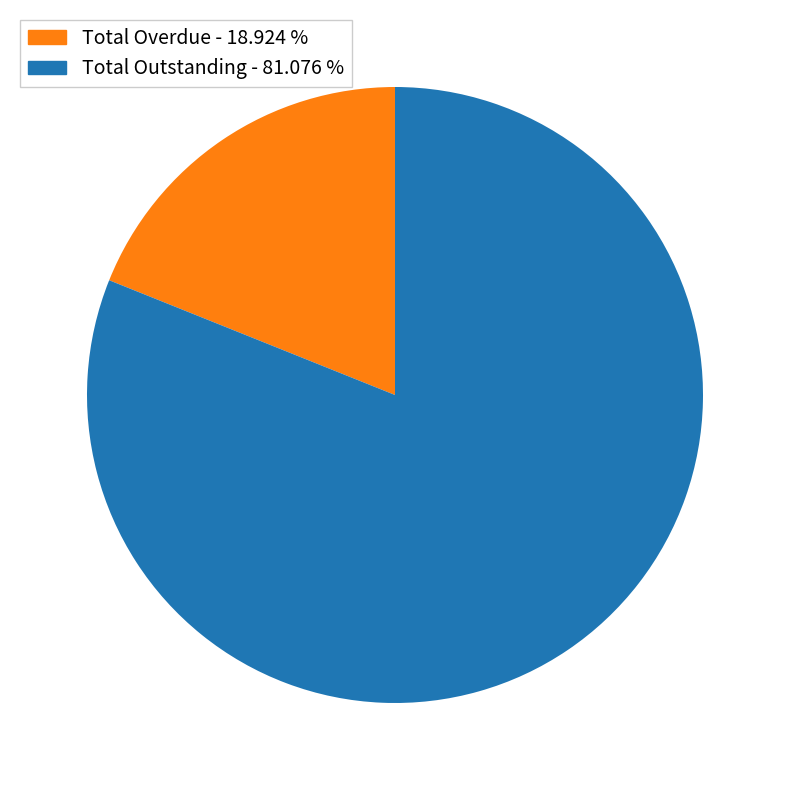

How many segments does this pie chart have?

2